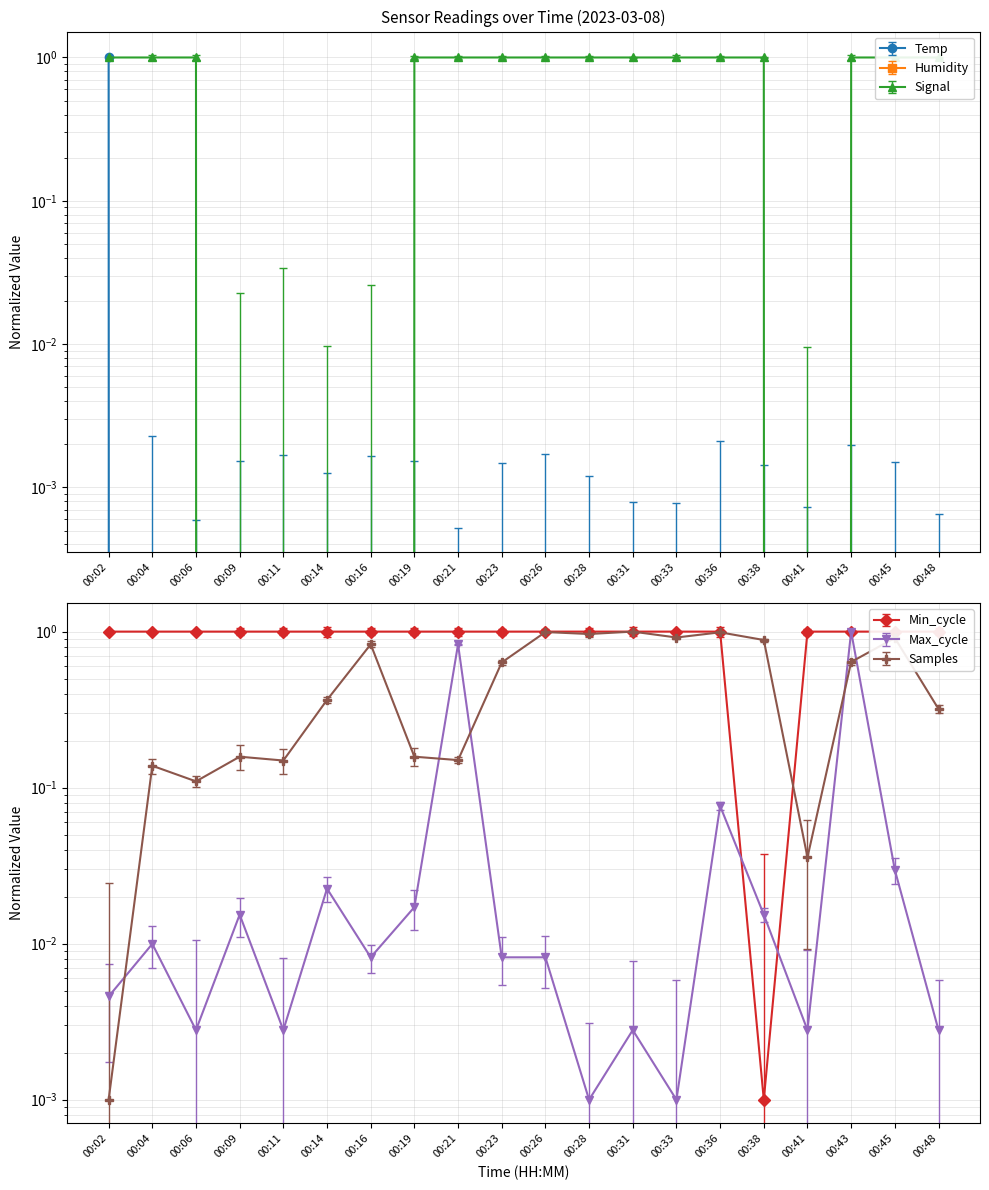

Where is Min_cycle nearest to the value 0?

00:38